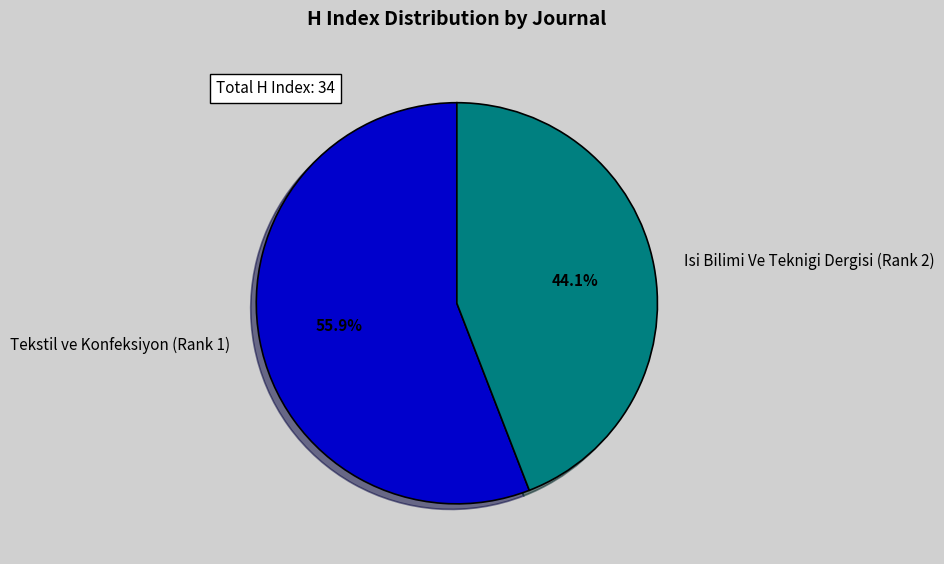

Which category accounts for the majority?

Tekstil ve Konfeksiyon (Rank 1)